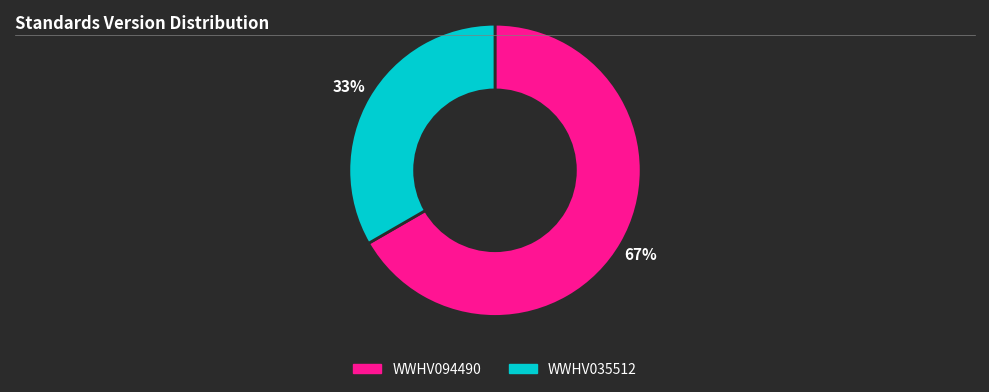

Is the sum of WWHV035512 and WWHV094490 greater than half?

Yes